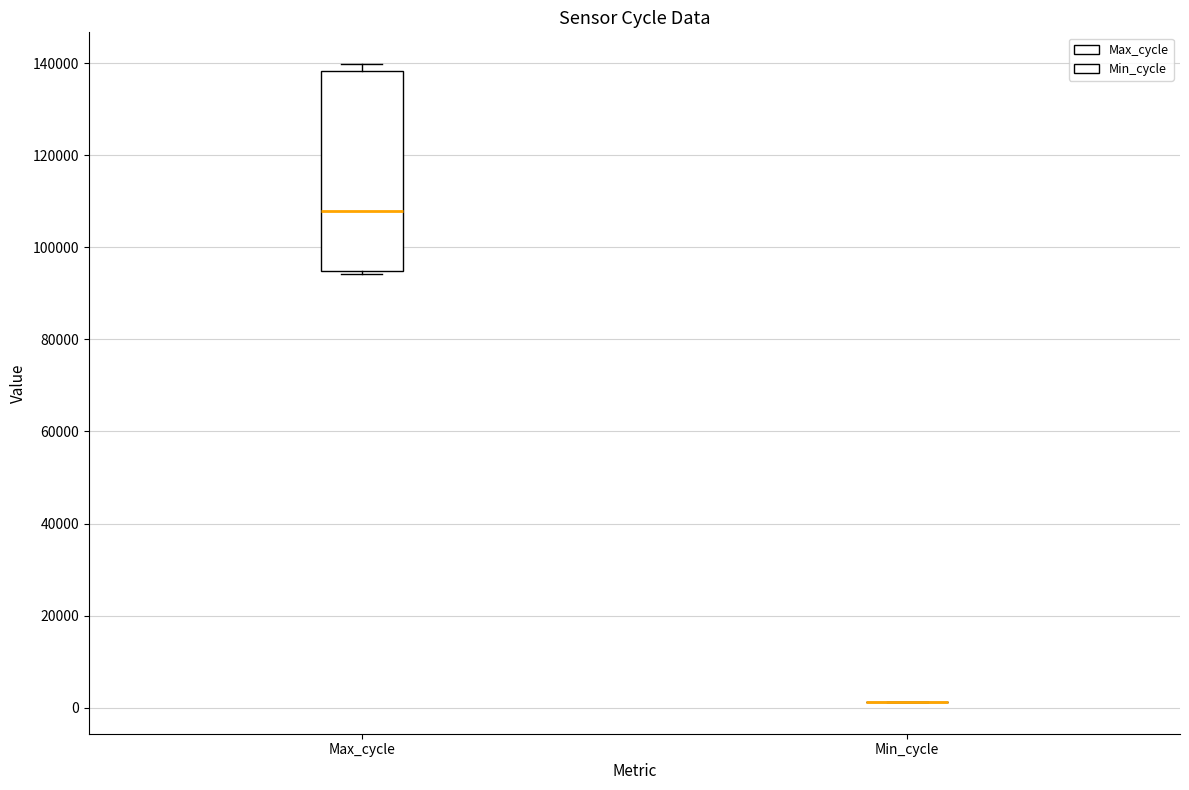

Where is the lower edge of the box for Max_cycle on the y-axis? The values are not printed on the chart, so give them approximately, as read against the axis.

94000